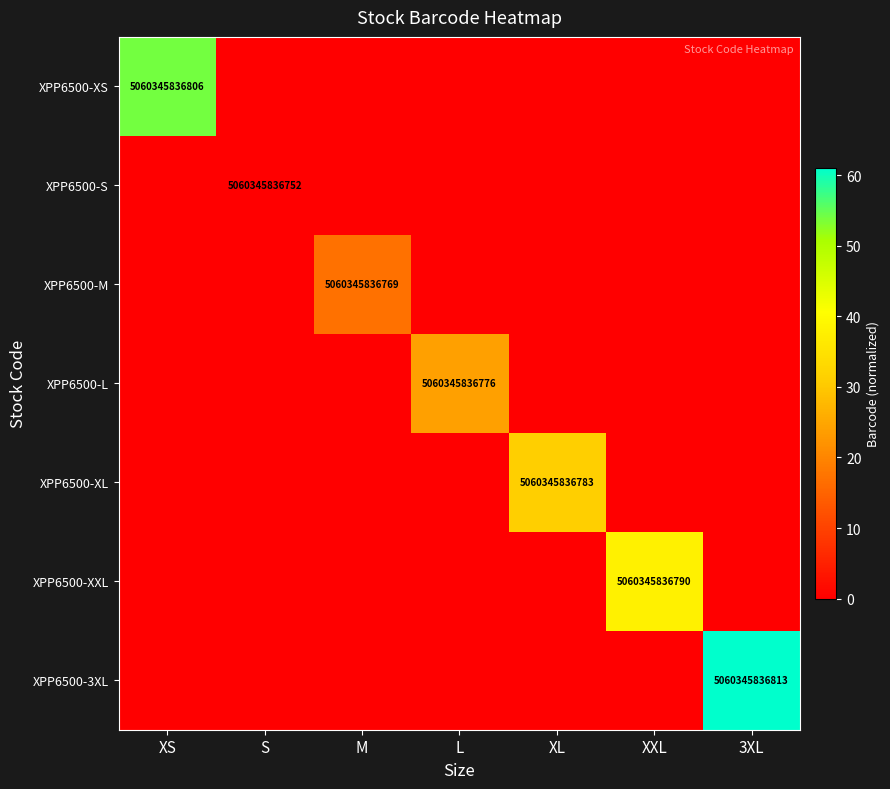

At which category does the chart reach its peak across all series?

3XL